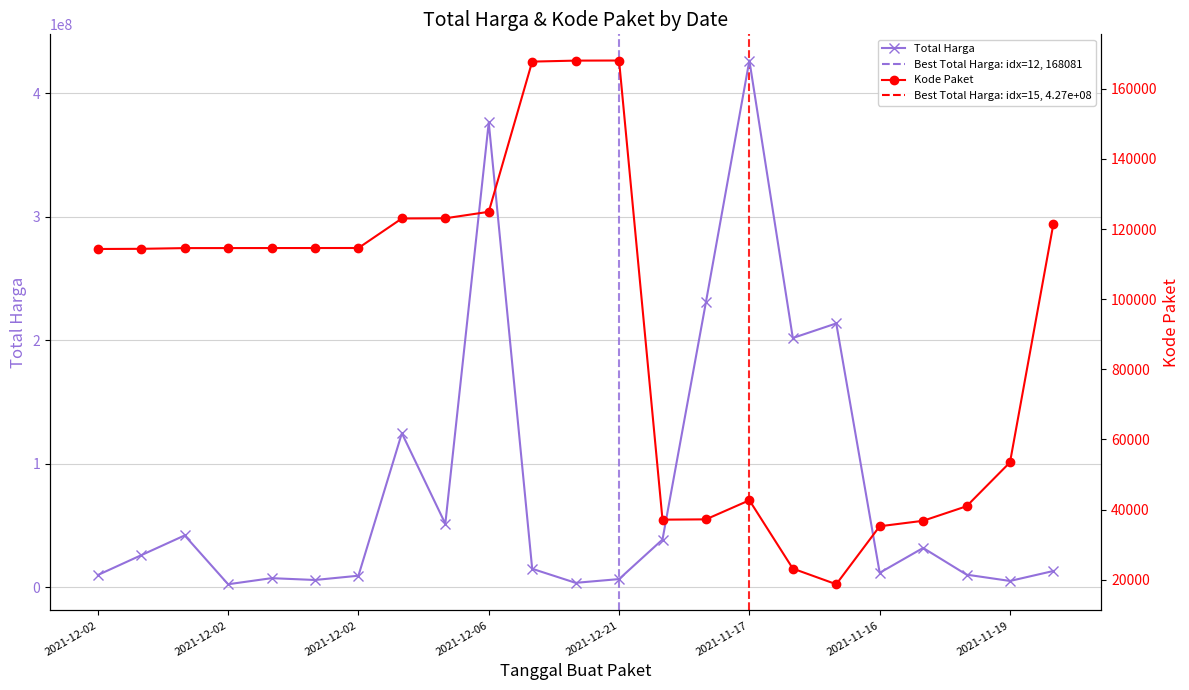

What is the maximum value shown in the chart?

426700000